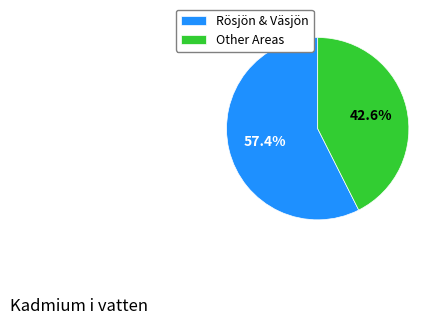

Is Other Areas the majority of the pie?

No